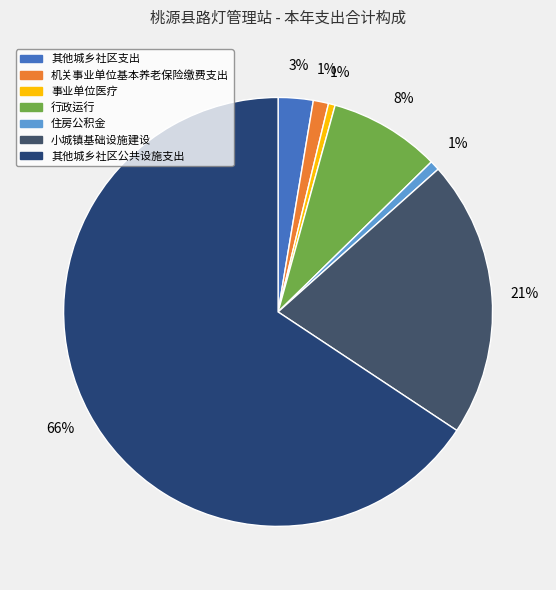

To the nearest percent, what is the average slice percentage?

14%